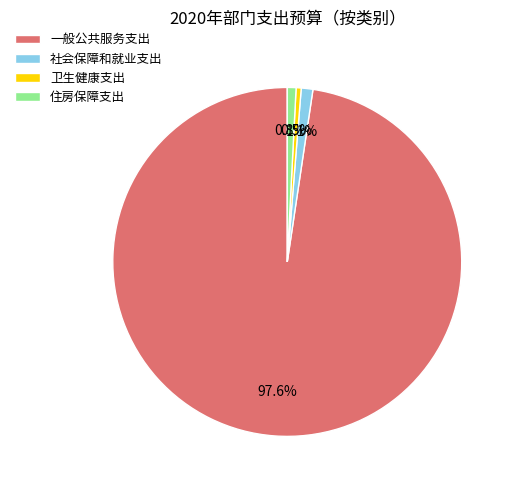

Approximately how many times larger is the value at 一般公共服务支出 compared to 卫生健康支出?

207.2